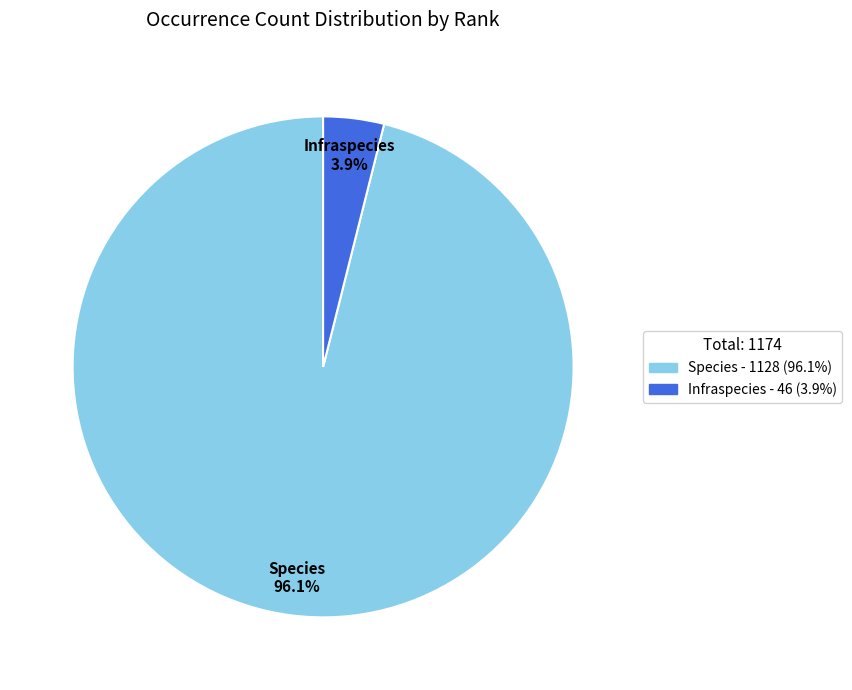

Which category has the biggest portion of the pie?

Species